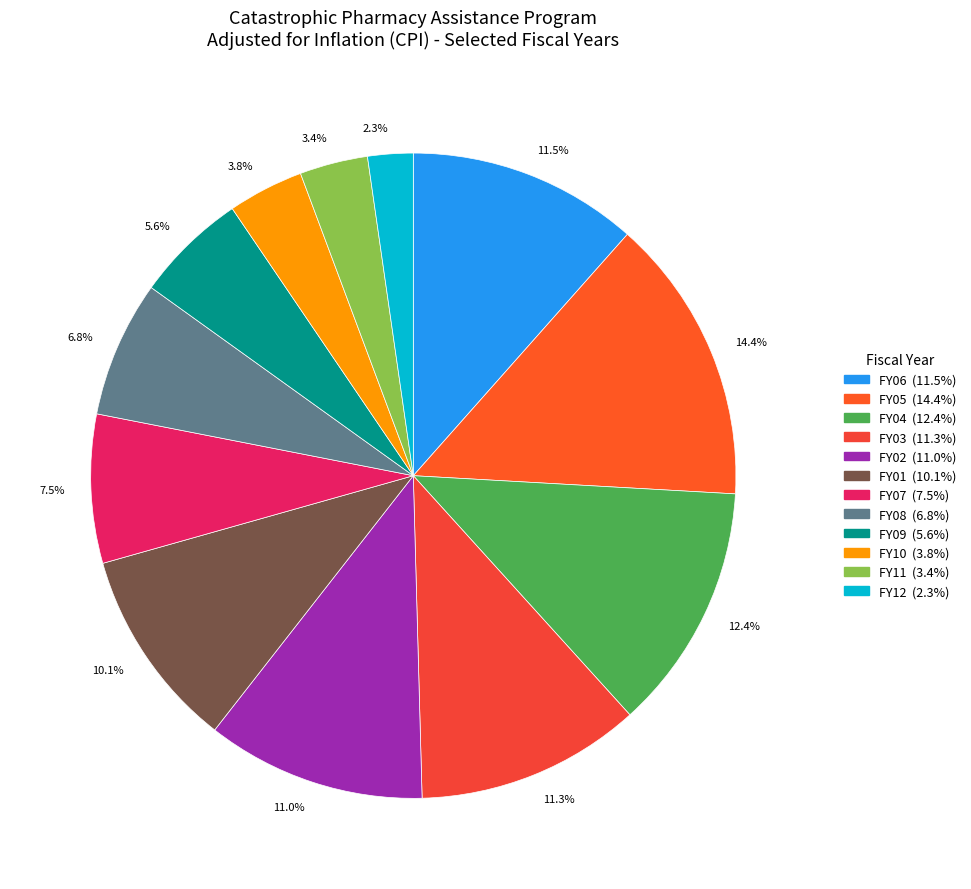

Approximately how many times larger is the value at 10.1% compared to 12.4%?

0.8